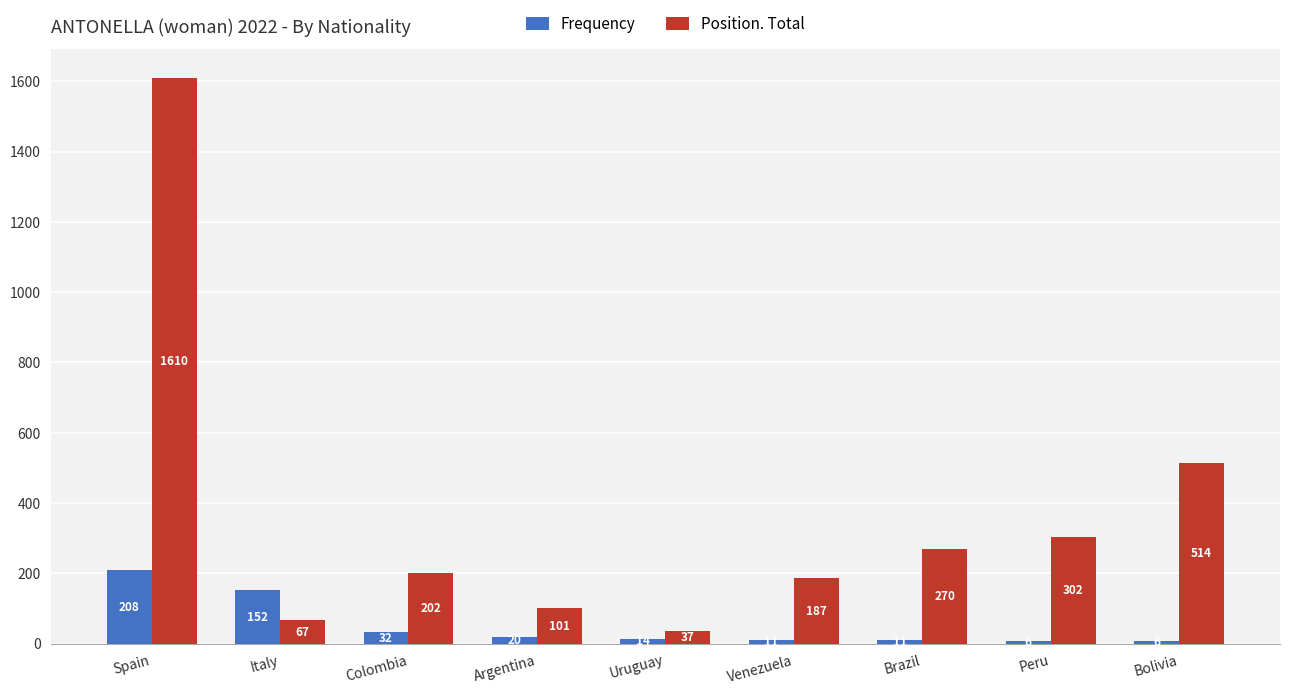

Reading left to right, extract all data points from this chart.

Frequency: 208	152	32	20	14	11	11	6	6
Position. Total: 1610	67	202	101	37	187	270	302	514